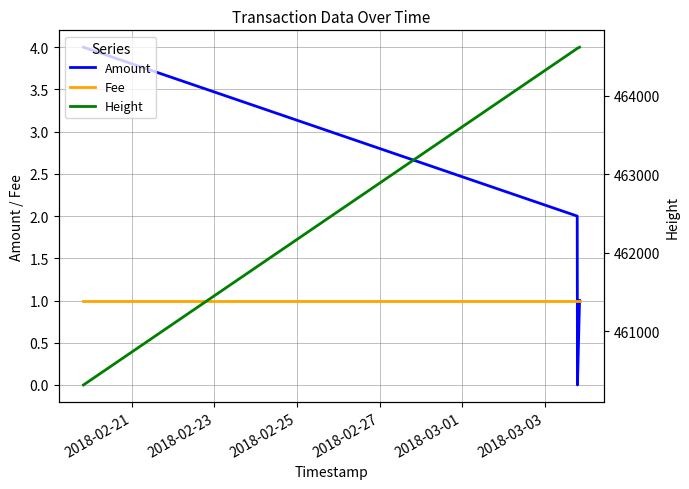

How many values in the Amount series are below 2?

2